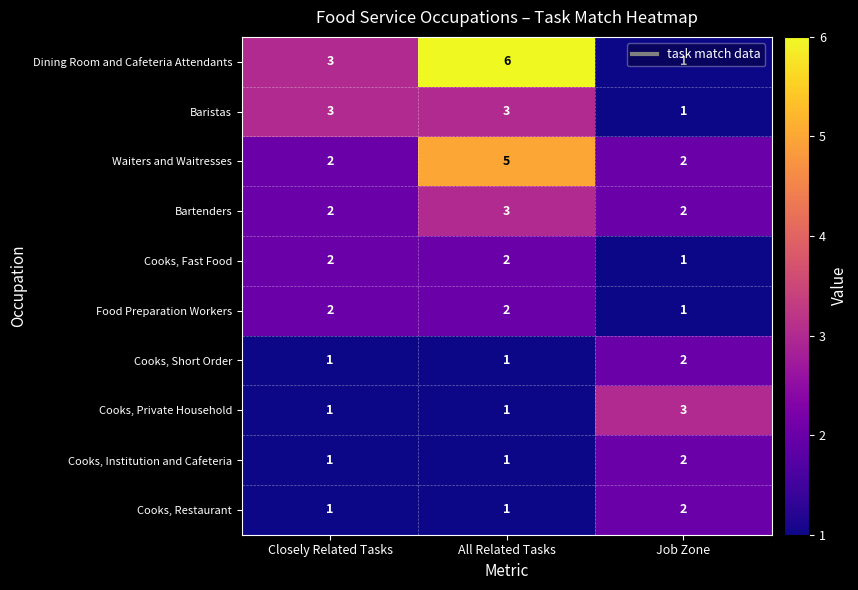

Count the Bartenders values in the range 2 to 3.

3